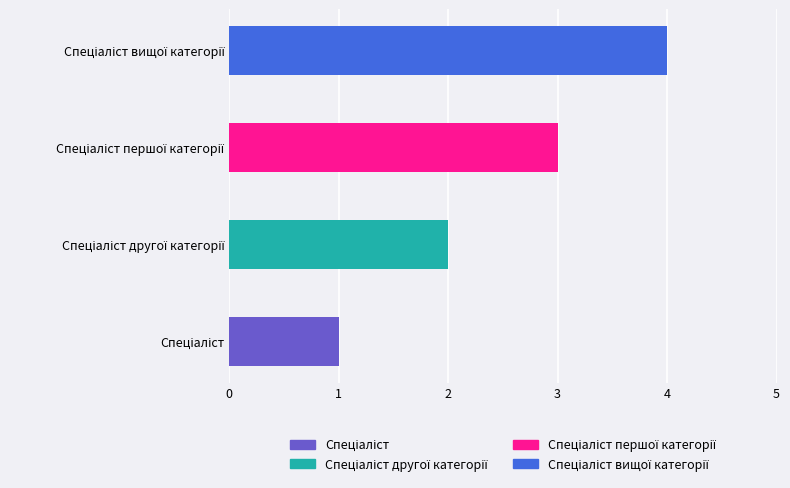

Is it true that the value at Спеціаліст is 0?

False